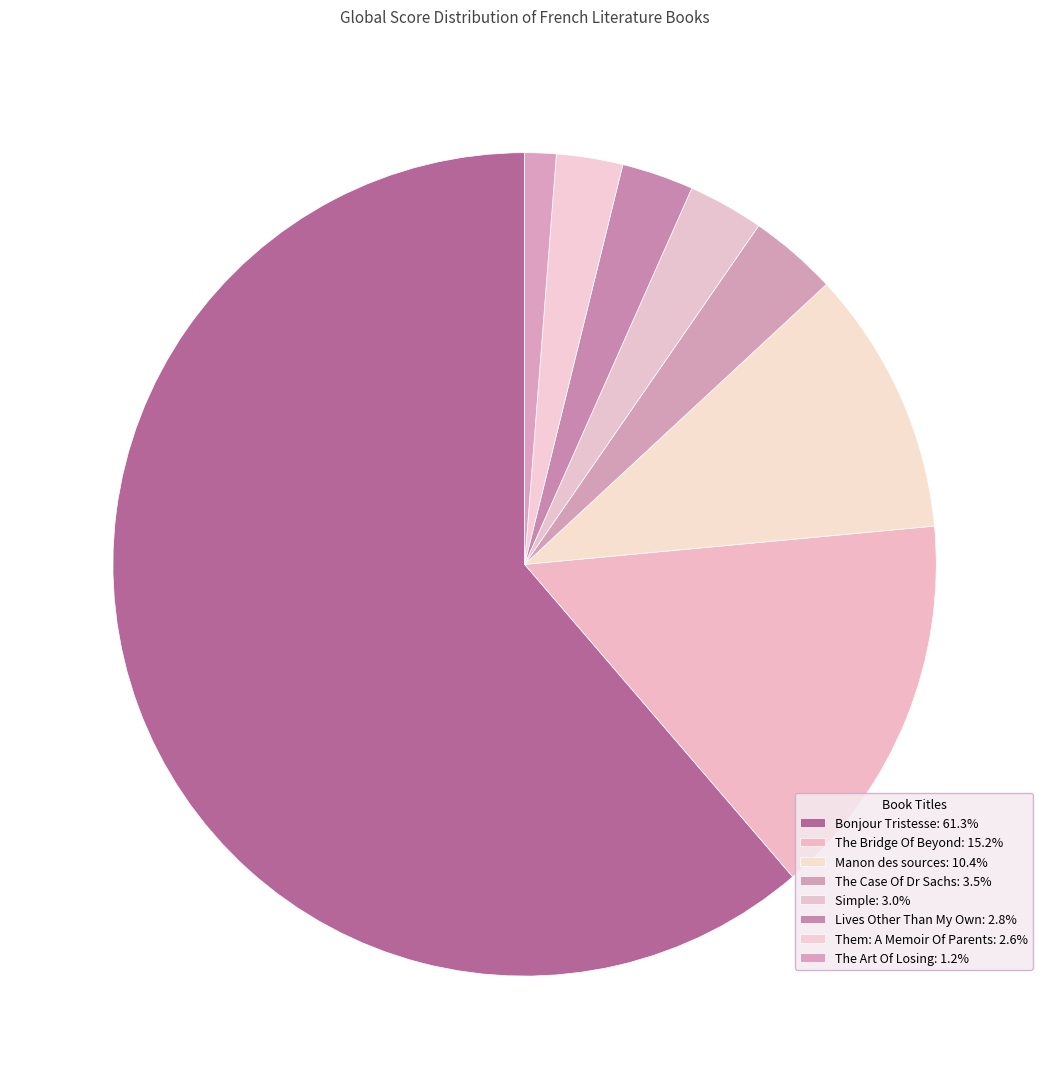

What is the ratio of the value at Them: A Memoir Of Parents to the value at The Art Of Losing?

2.1